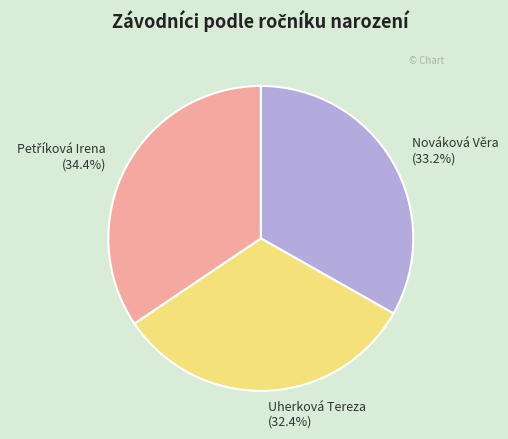

What is the smallest slice in the pie chart?

Uherková Tereza